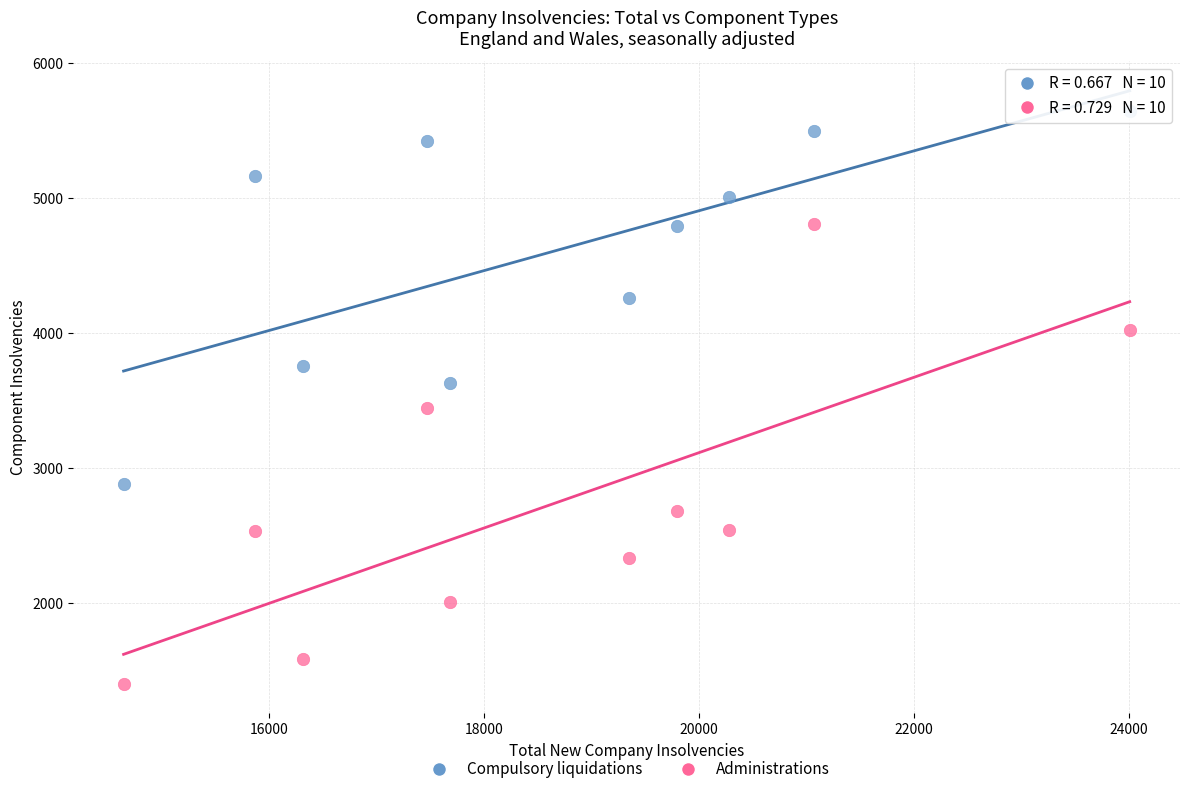

Across all data points, what is the range of X values (max minus min)?

9364